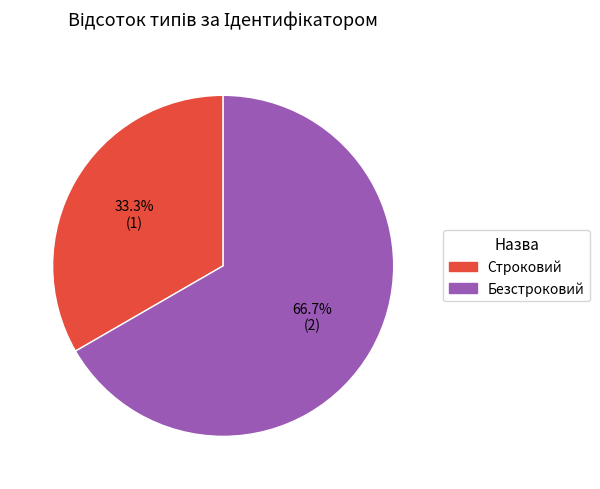

Rank the categories by value from lowest to highest.

Строковий, Безстроковий